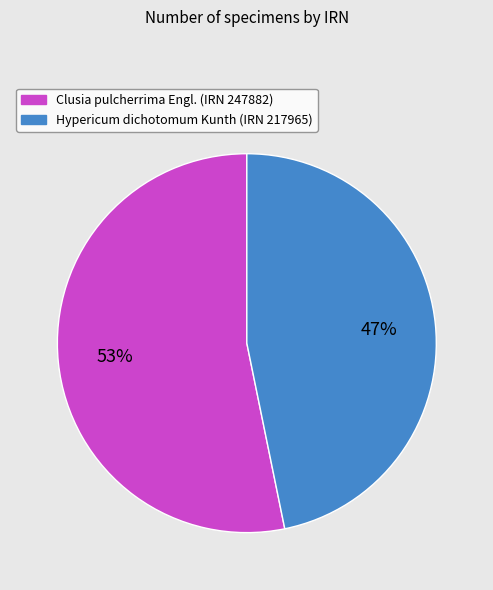

Between Hypericum dichotomum Kunth (IRN 217965) and Clusia pulcherrima Engl. (IRN 247882), which is larger?

Clusia pulcherrima Engl. (IRN 247882)